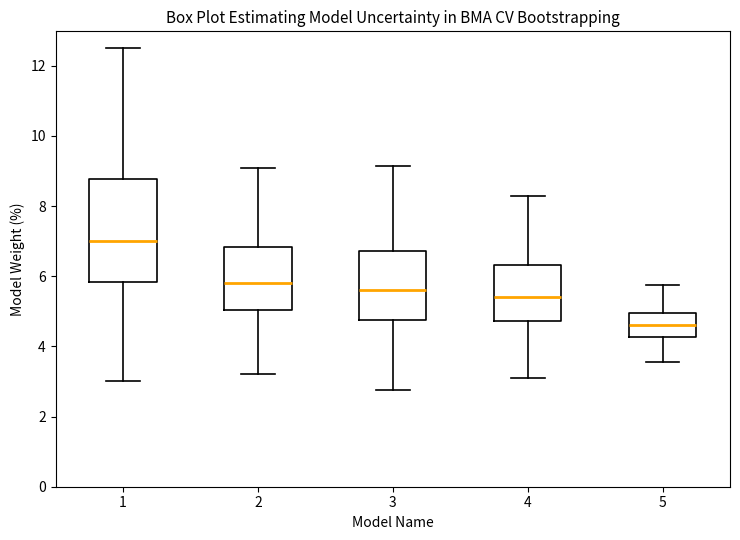

Reading left to right, transcribe this box plot: for each box, give where its median line is, the range the box spans, and where its two whiskers end, as read against the y-axis. The values are not printed on the chart, so give them approximately, as read against the axis.

1: median 7.0, box 5.8 to 8.8, whiskers 3.0 to 12.4
2: median 5.8, box 5.0 to 6.8, whiskers 3.2 to 9.0
3: median 5.6, box 4.8 to 6.8, whiskers 2.8 to 9.2
4: median 5.4, box 4.8 to 6.4, whiskers 3.2 to 8.4
5: median 4.6, box 4.2 to 5.0, whiskers 3.6 to 5.8